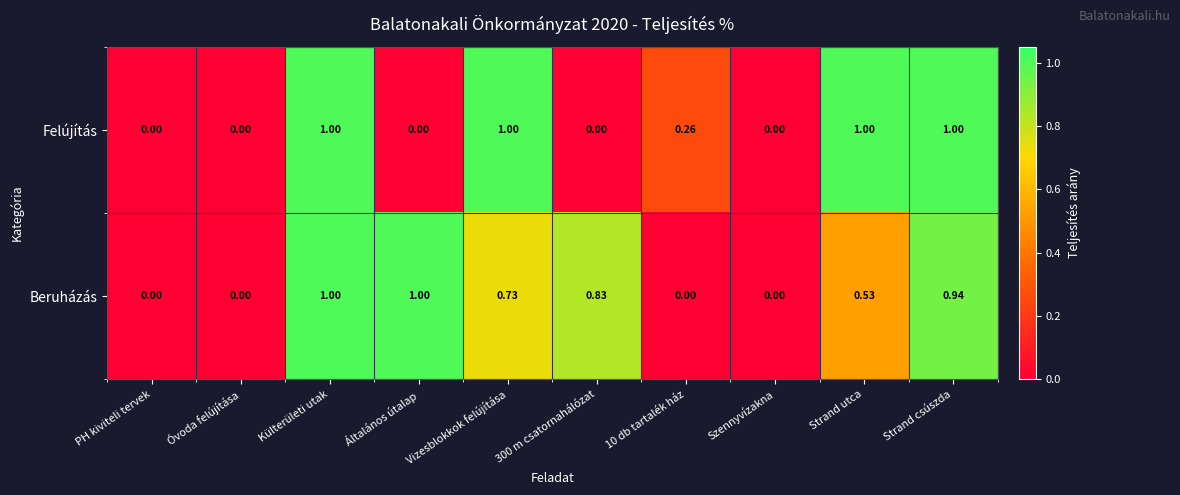

Which series changed the most between Általános útalap and 10 db tartalék ház?

Beruházás